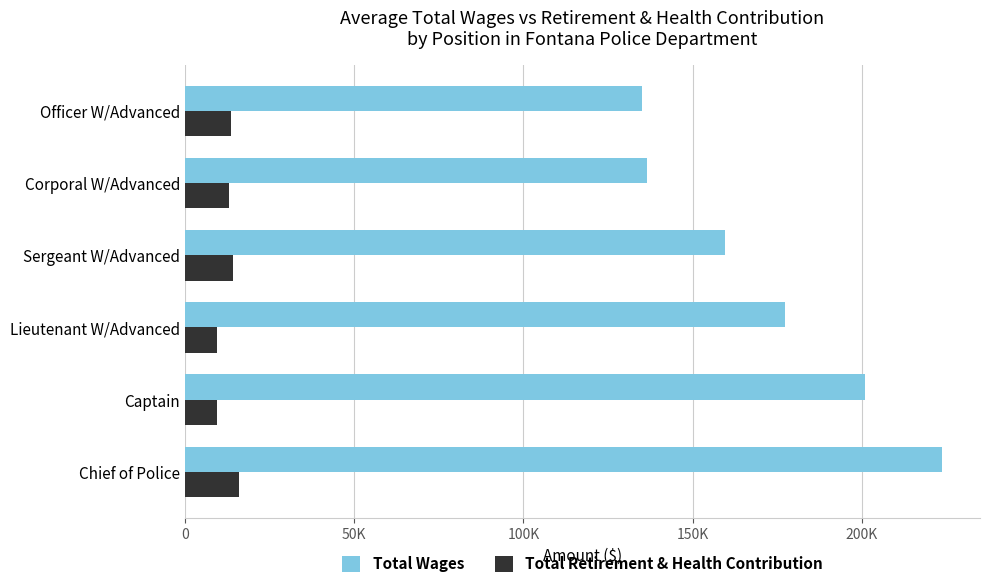

What are all the series names shown in the legend?

Total Wages, Total Retirement & Health Contribution